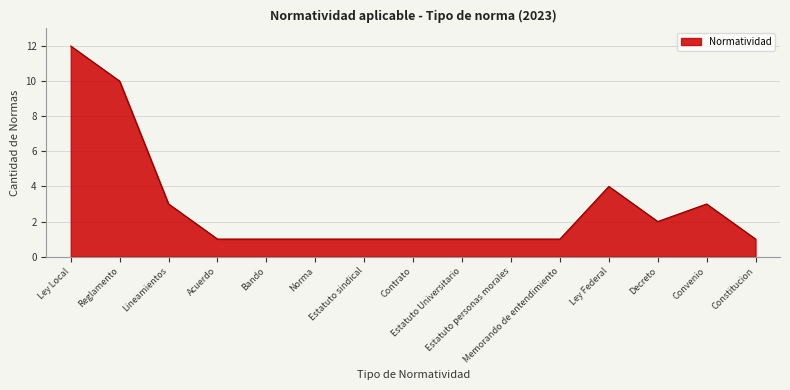

What is the maximum value shown in the chart?

12